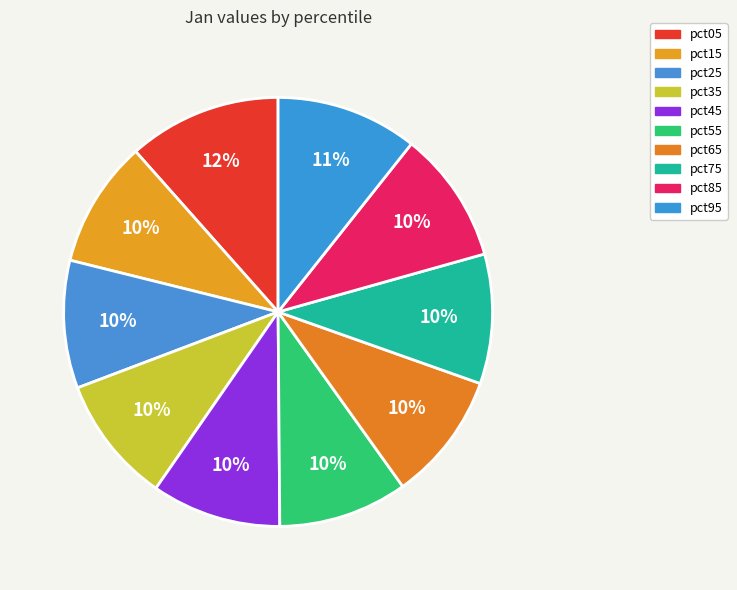

Which has a higher value, pct85 or pct35?

pct85